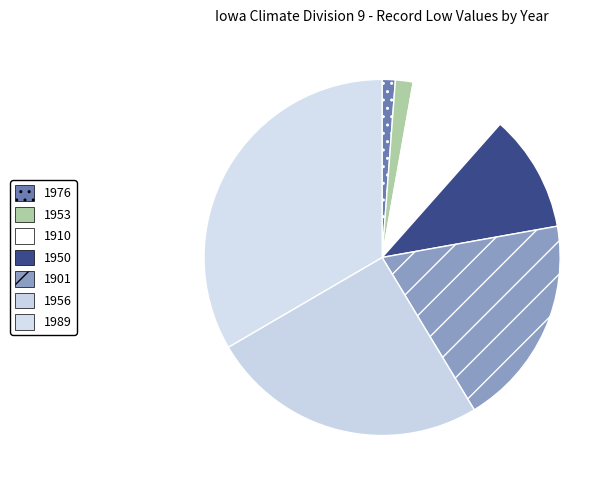

How many segments does this pie chart have?

7